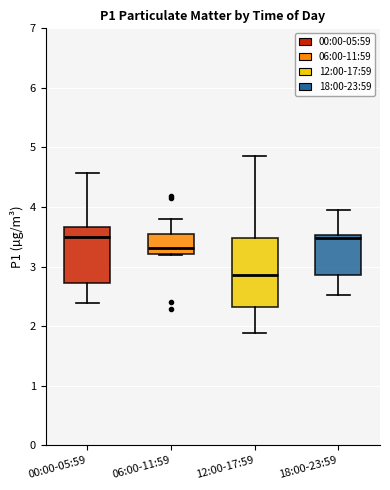

Reading left to right, read every box against the y-axis: the position of its median line, the range the box covers, and the ends of its whiskers. The values are not printed on the chart, so give them approximately, as read against the axis.

00:00-05:59: median 3.5, box 2.7 to 3.7, whiskers 2.4 to 4.6
06:00-11:59: median 3.3, box 3.2 to 3.6, whiskers 3.2 to 3.8
12:00-17:59: median 2.9, box 2.3 to 3.5, whiskers 1.9 to 4.9
18:00-23:59: median 3.5 (just below the box's upper edge), box 2.9 to 3.5, whiskers 2.5 to 4.0